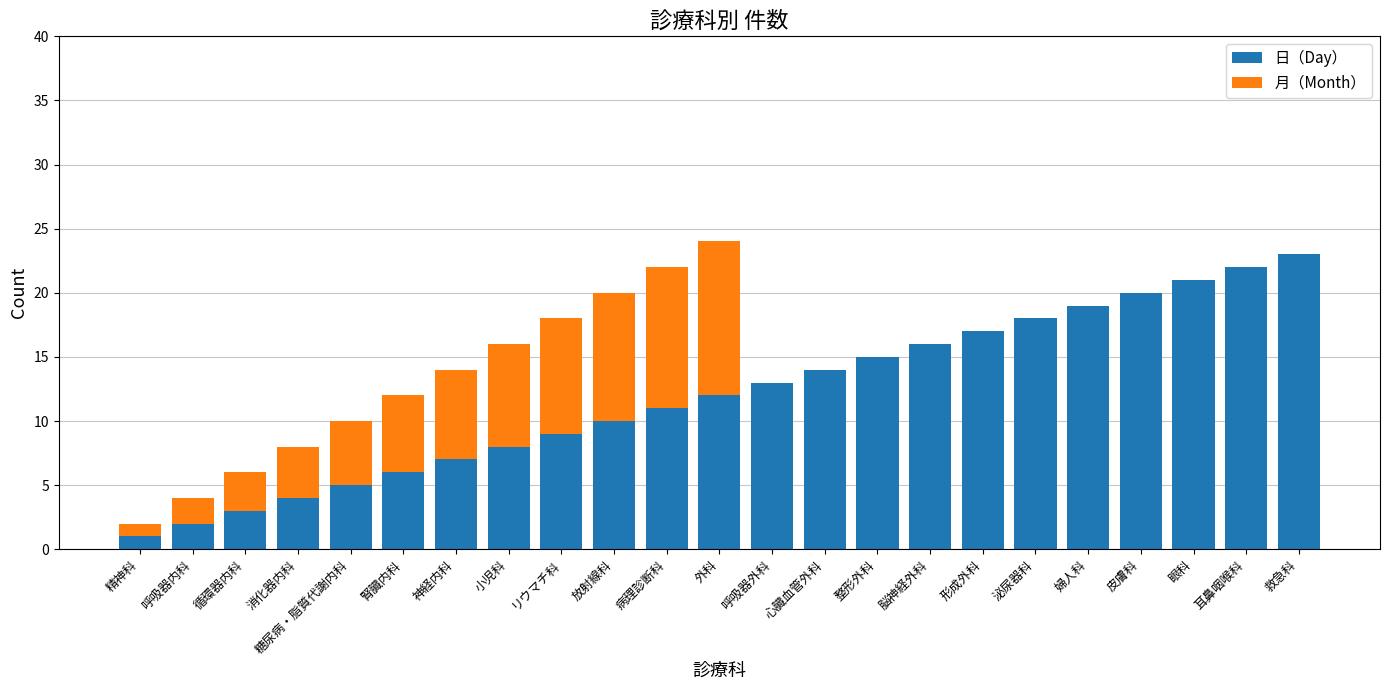

Read the 日（Day） value at 泌尿器科.

18